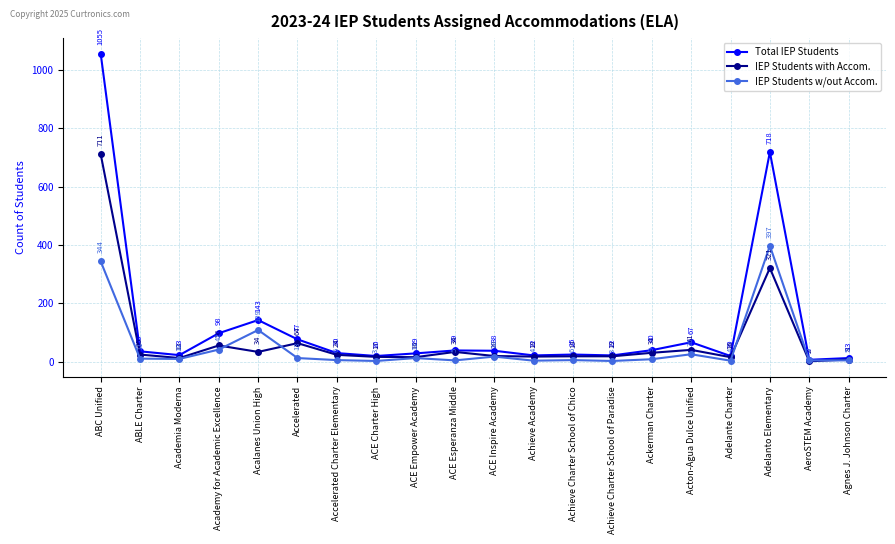

What is the label of the 16th point from the right?

Acalanes Union High